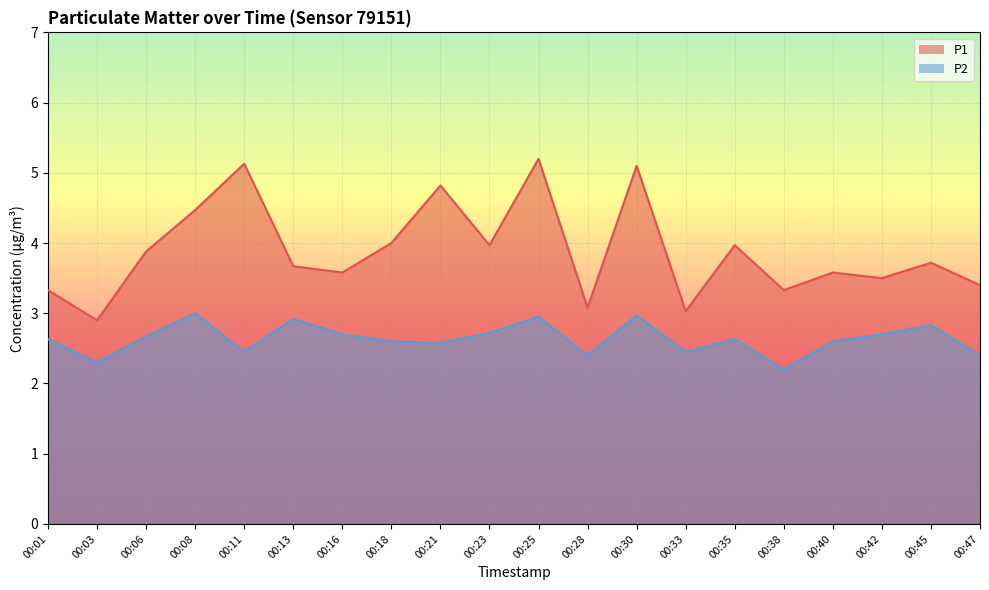

What is the total value across all series at 00:23?

6.7